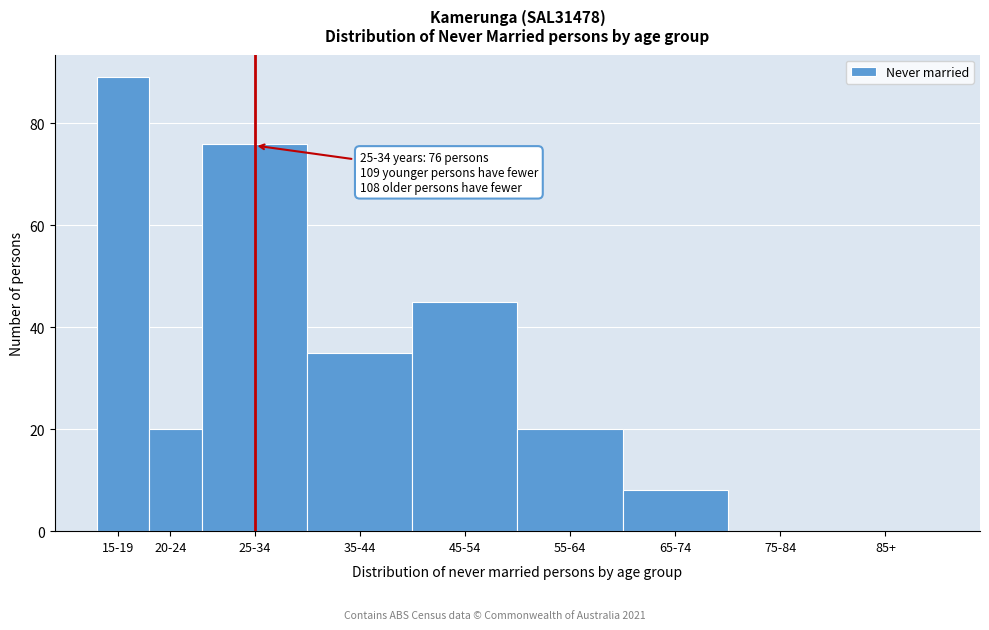

Reading left to right, what are all the values shown in this chart?

15-19=89	20-24=20	25-34=76	35-44=35	45-54=45	55-64=20	65-74=8	75-84=0	85+=0